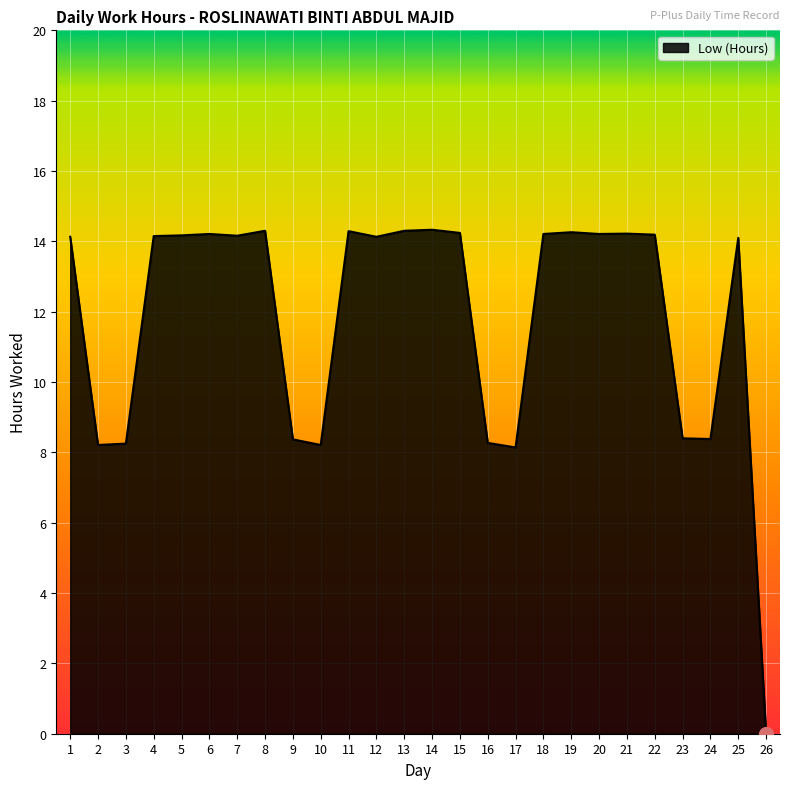

The value at 1 is 14.1. True or false?

True